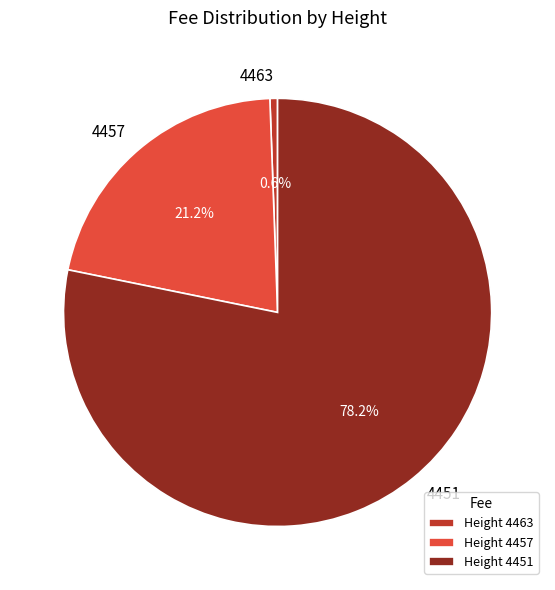

Is the sum of 4463 and 4457 greater than half?

No